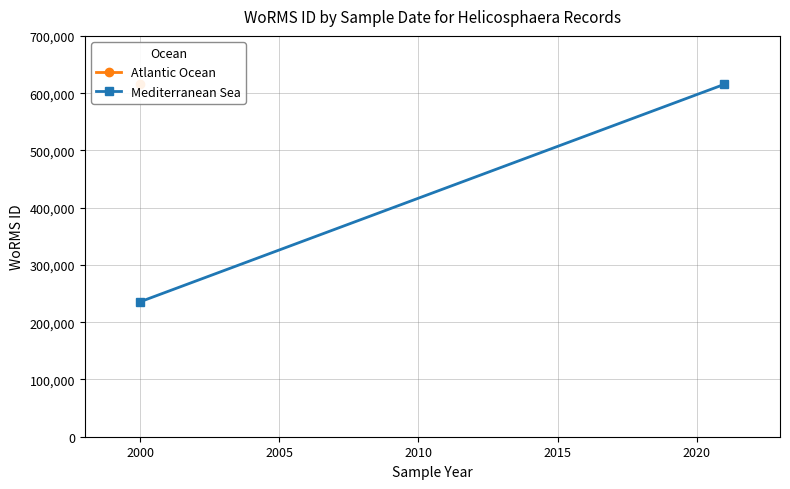

What is the difference between the maximum and minimum values?

379572